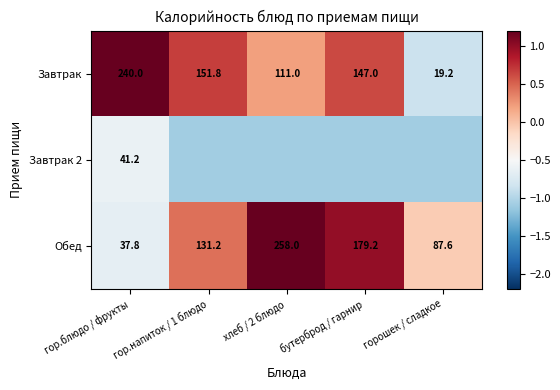

Where does the Завтрак series first go above 147?

гор.блюдо / фрукты